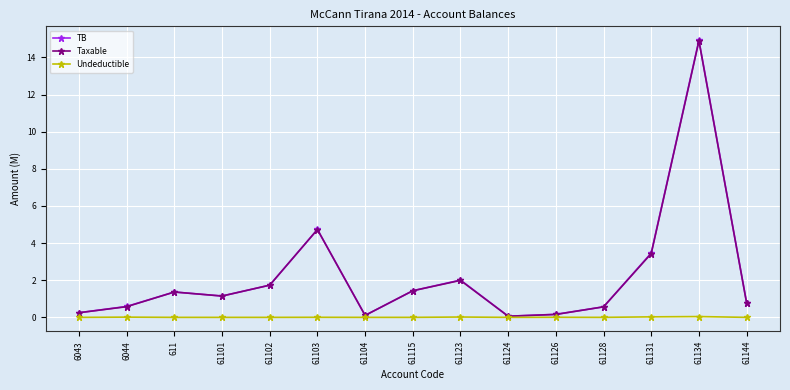

What is the label of the 11th point from the left?

61126